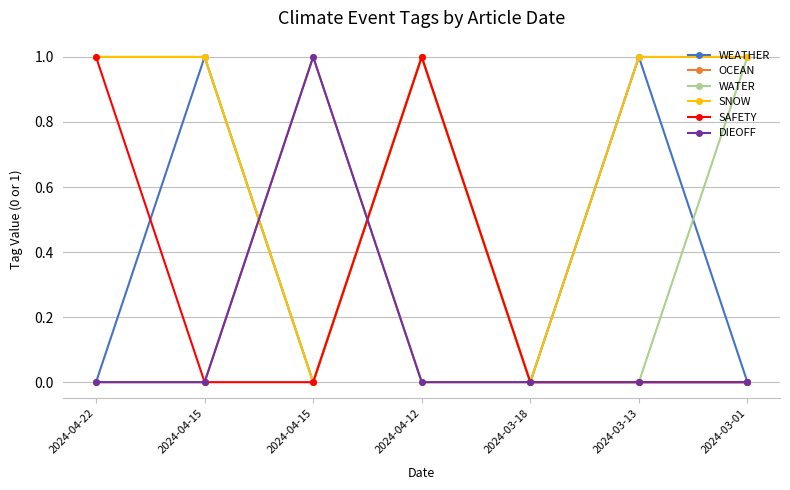

Does the chart have visible grid lines?

Yes